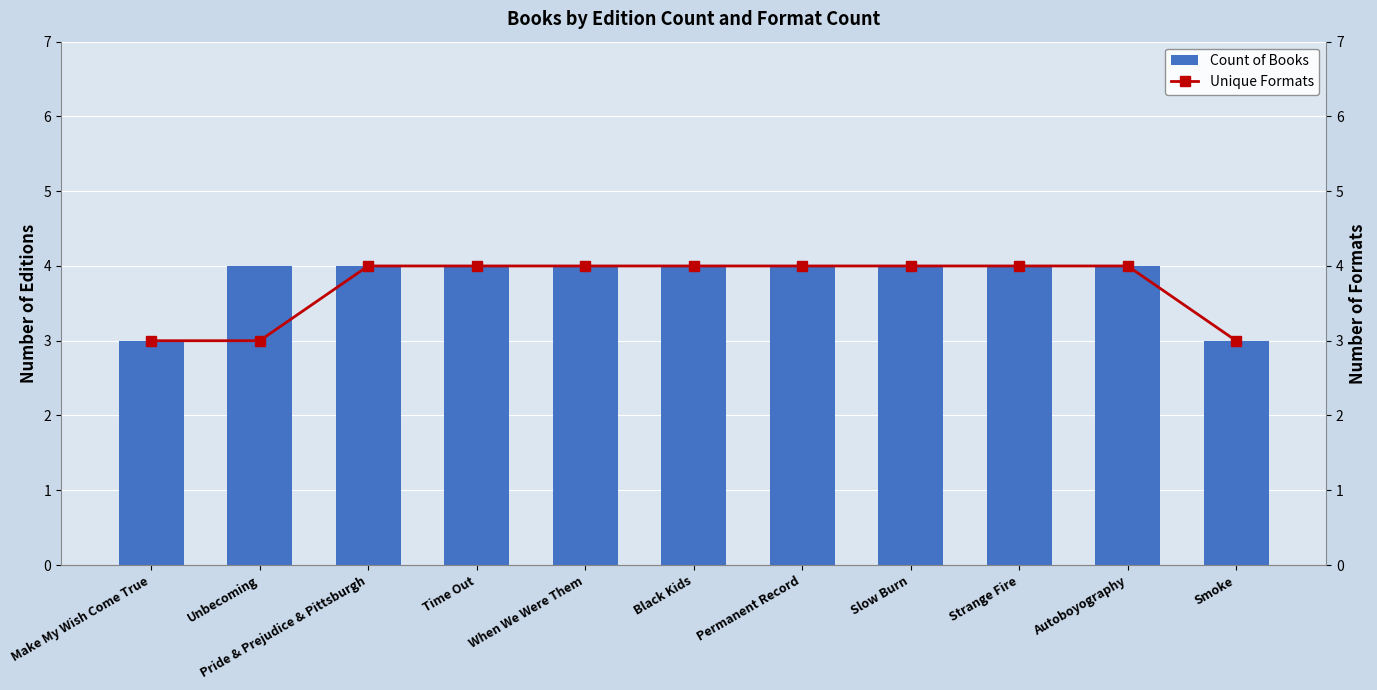

At which category does the chart reach its minimum across all series?

Make My Wish Come True